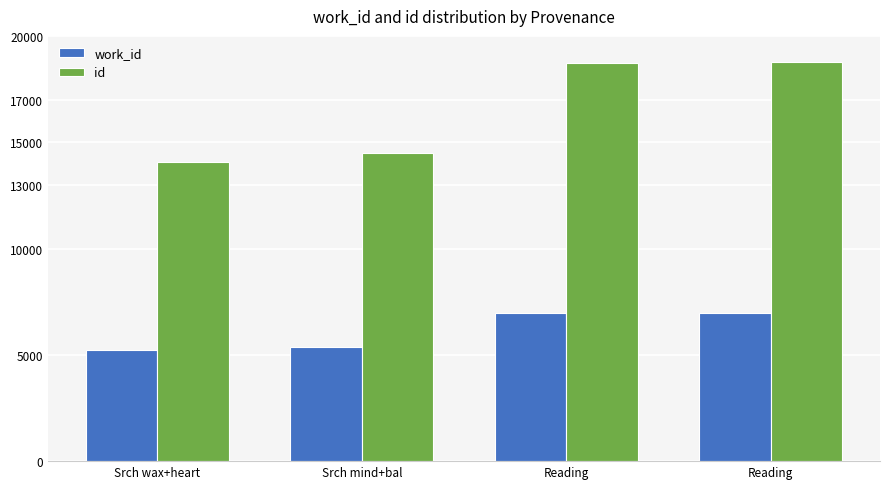

At which category is the sum across all series the highest?

Reading